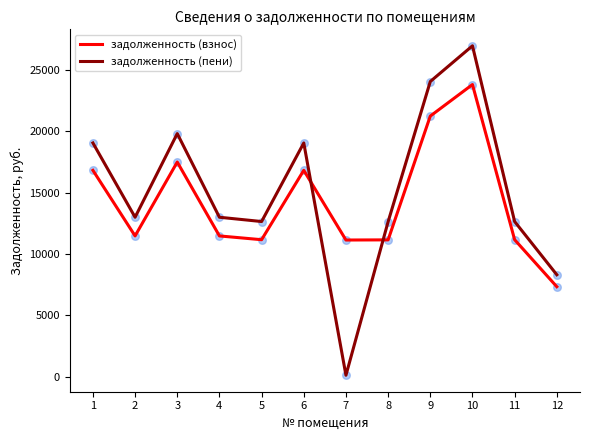

At which category is the sum across all series the highest?

10